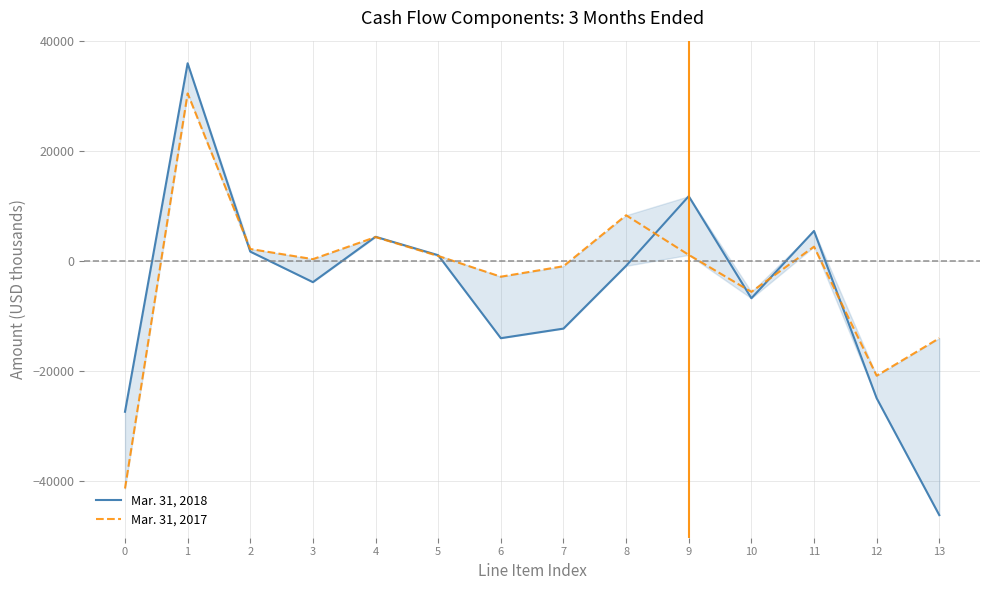

Reading left to right, extract all data points from this chart.

Mar. 31, 2018: 0=-27419	1=35919	2=1687	3=-3863	4=4386	5=1035	6=-14046	7=-12304	8=-896	9=11755	10=-6787	11=5440	12=-24955	13=-46205
Mar. 31, 2017: 0=-41367	1=30435	2=2165	3=317	4=4330	5=896	6=-2872	7=-969	8=8296	9=1094	10=-5626	11=2586	12=-20867	13=-14047